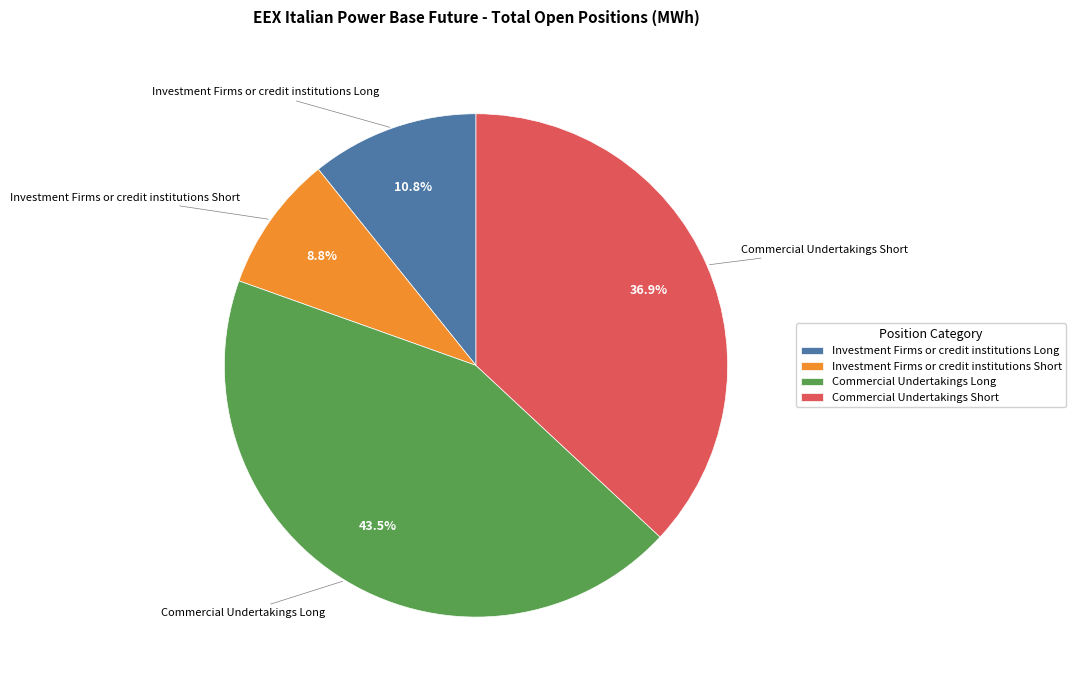

Rank the categories by value from highest to lowest.

Commercial Undertakings Long, Commercial Undertakings Short, Investment Firms or credit institutions Long, Investment Firms or credit institutions Short